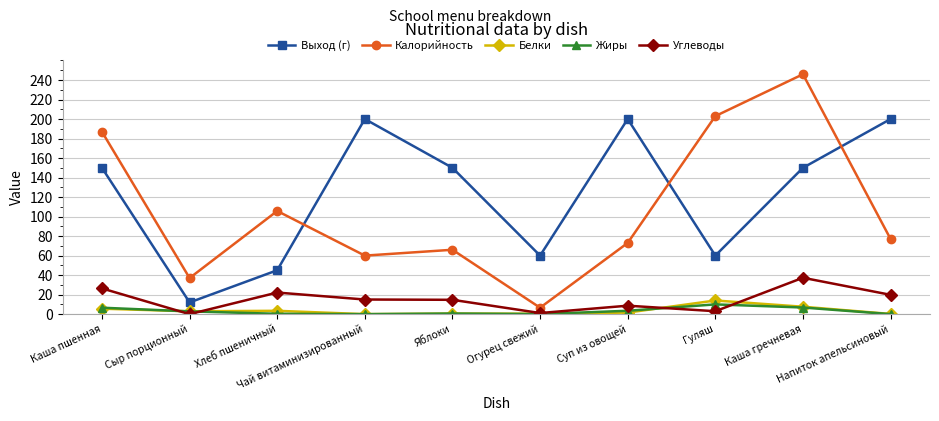

What is the value of the Углеводы point at the 5th from the left?

14.7